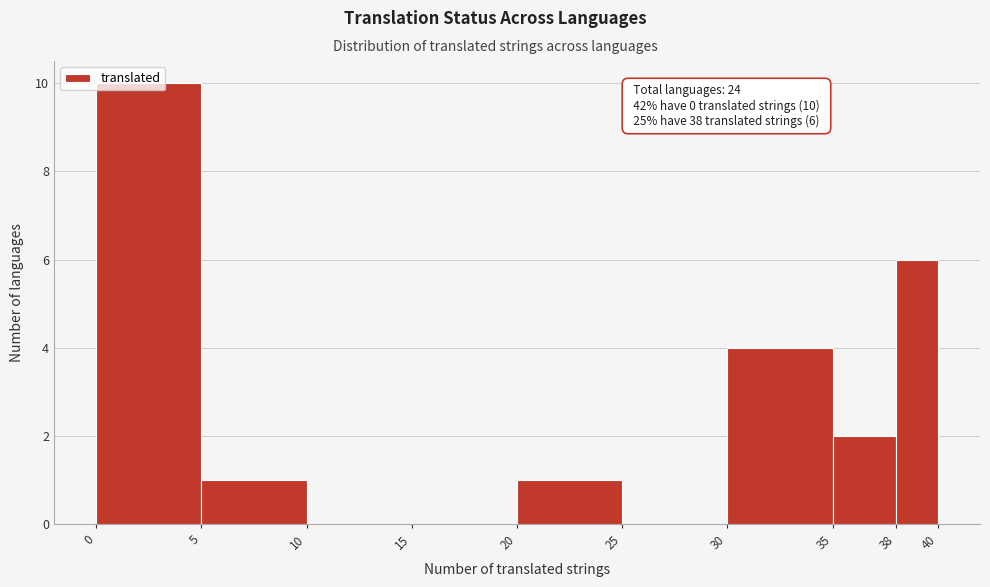

Over which range of the x-axis is the bar tallest?

0 to 5